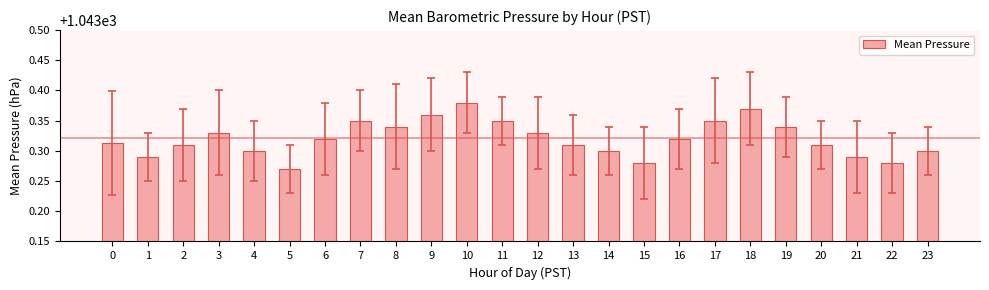

How many bars are there in total?

24